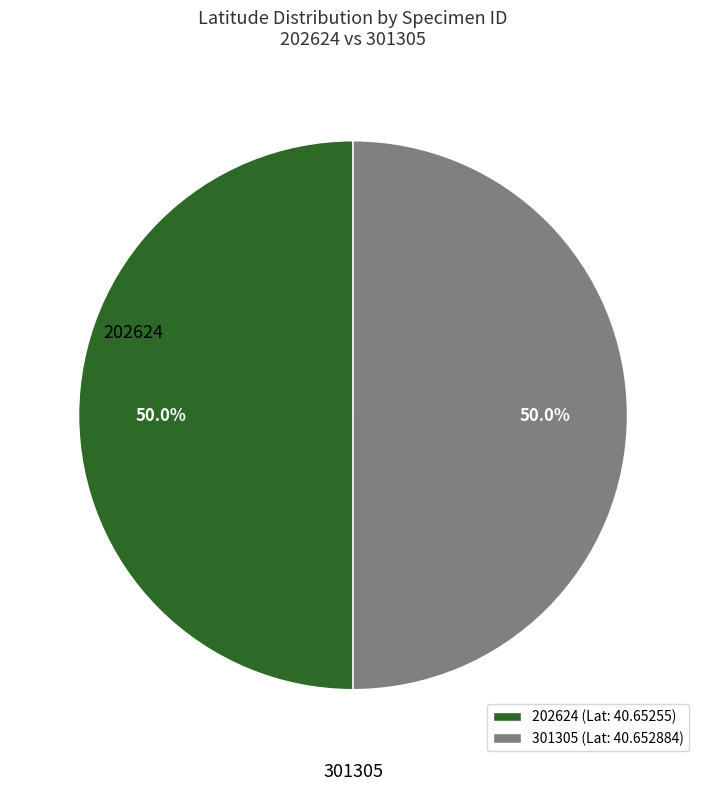

What is the total percentage of 301305 and 202624?

100.0%